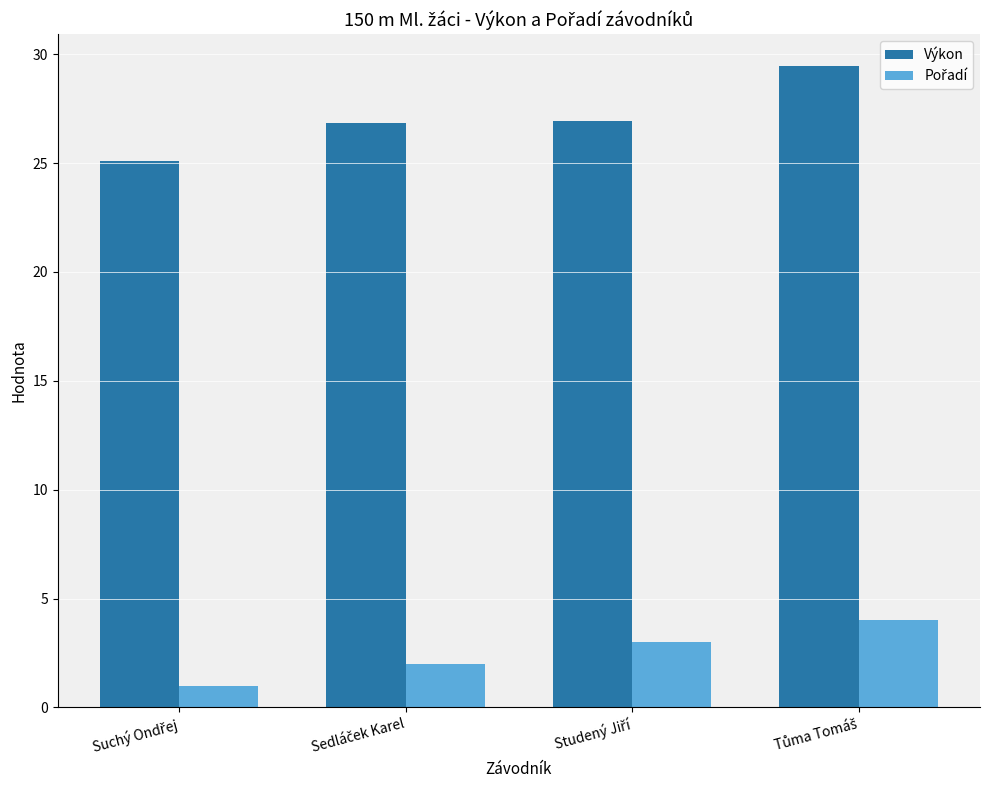

What is the smallest value displayed?

1.0